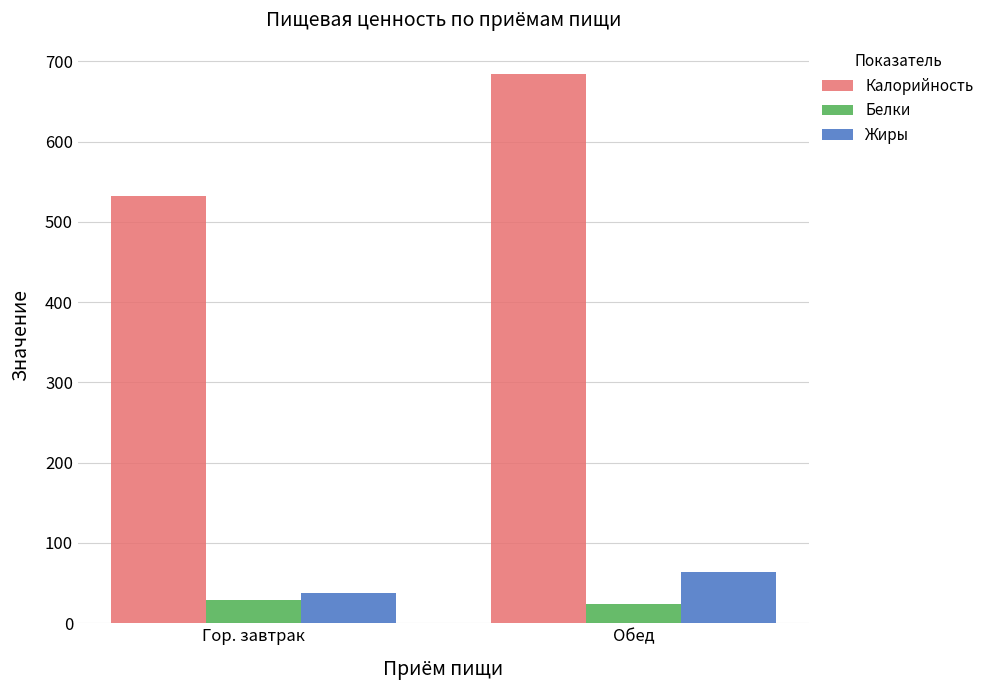

What is the smallest value displayed?

23.7